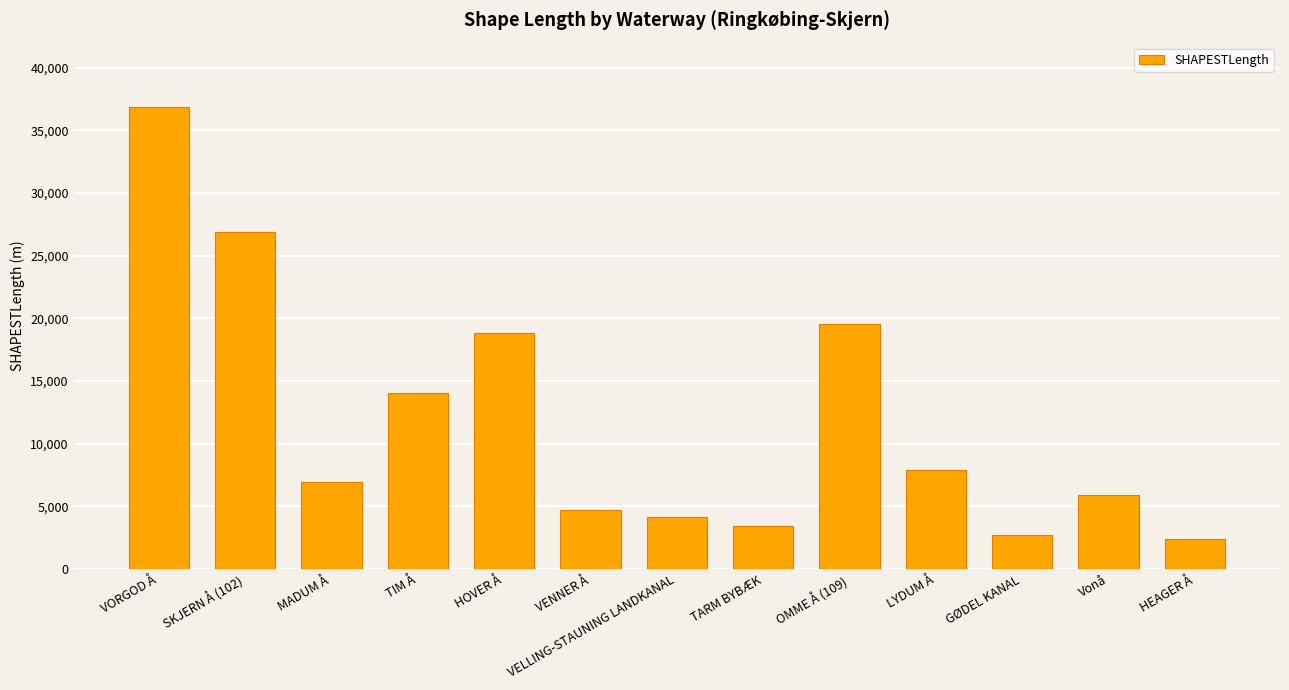

What is the minimum value shown in the chart?

2380.3